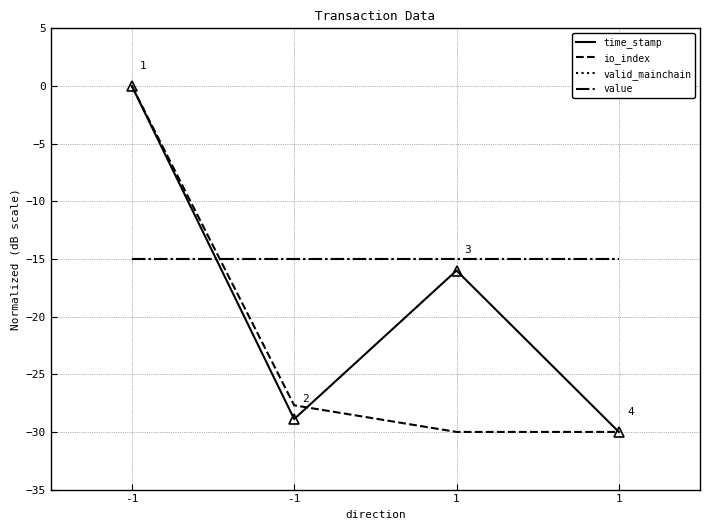

Does the chart display data point markers on the line(s)?

No